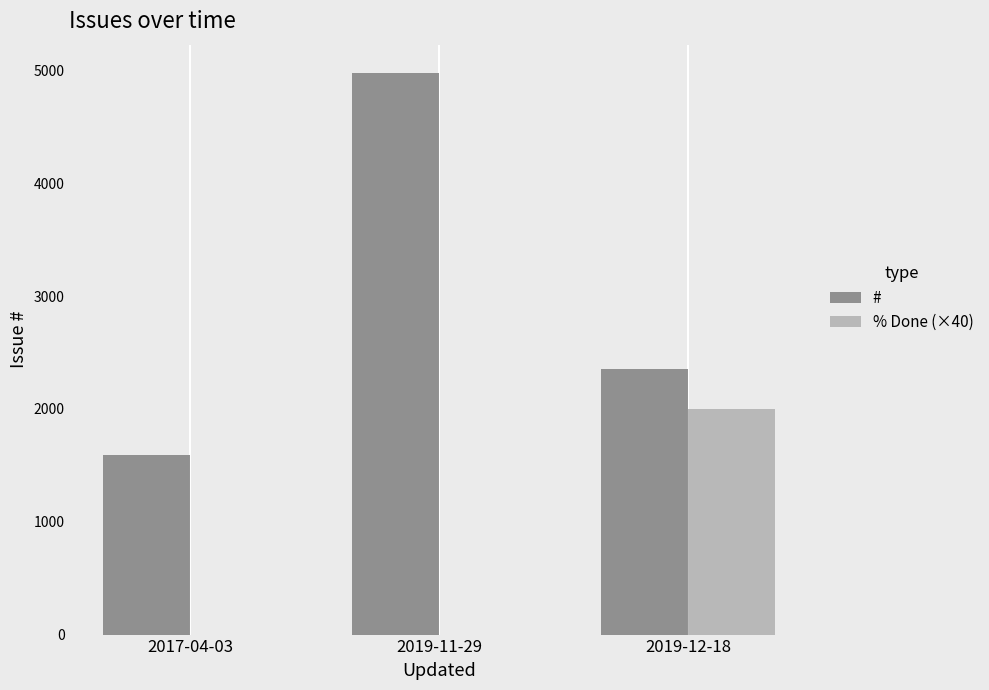

What are all the series names shown in the legend?

#, % Done (×40)